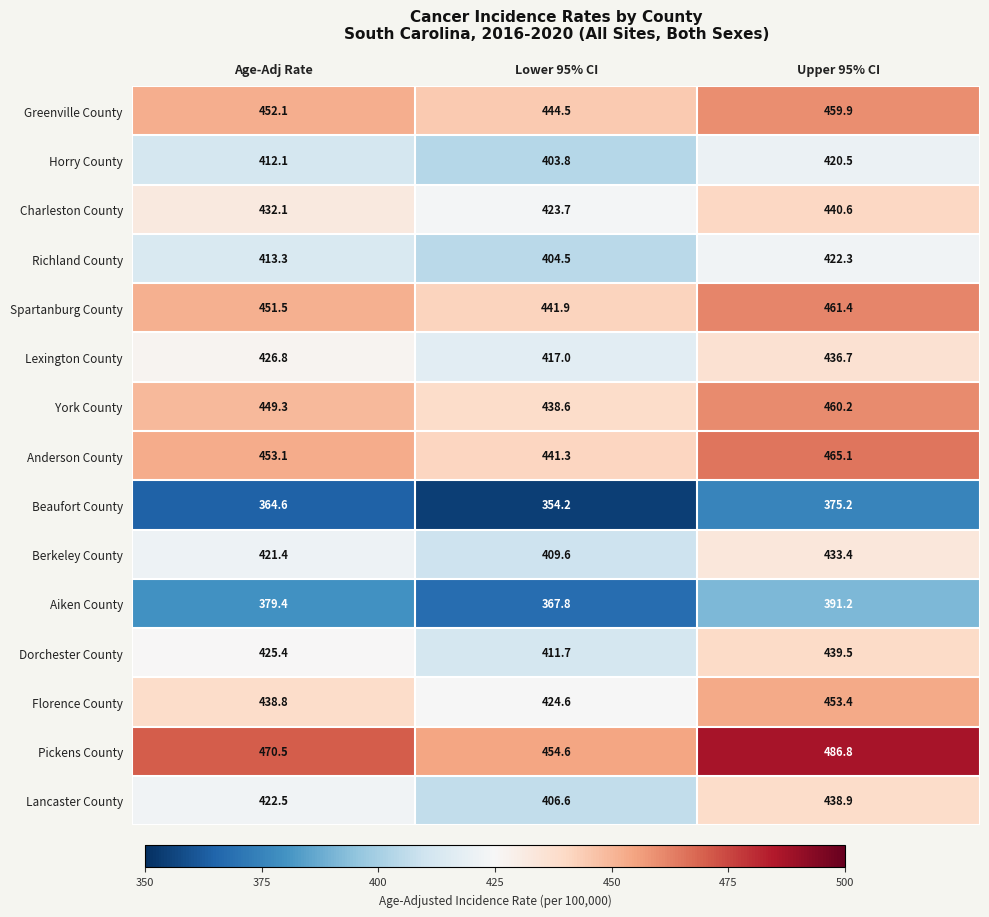

Rank the series by their maximum value, from highest to lowest.

Pickens County, Anderson County, Spartanburg County, York County, Greenville County, Florence County, Charleston County, Dorchester County, Lancaster County, Lexington County, Berkeley County, Richland County, Horry County, Aiken County, Beaufort County